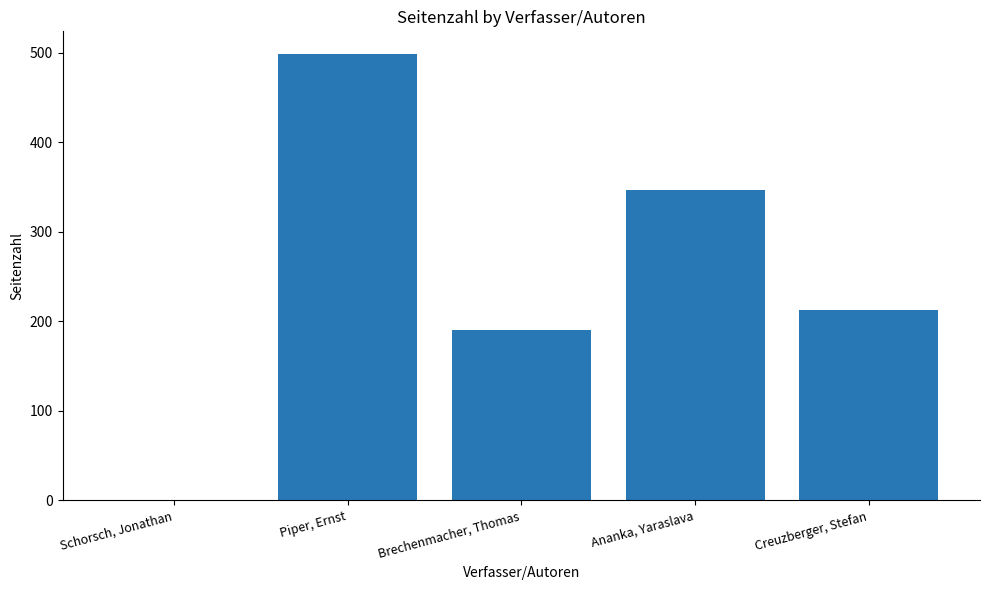

How many series are shown in this chart?

1